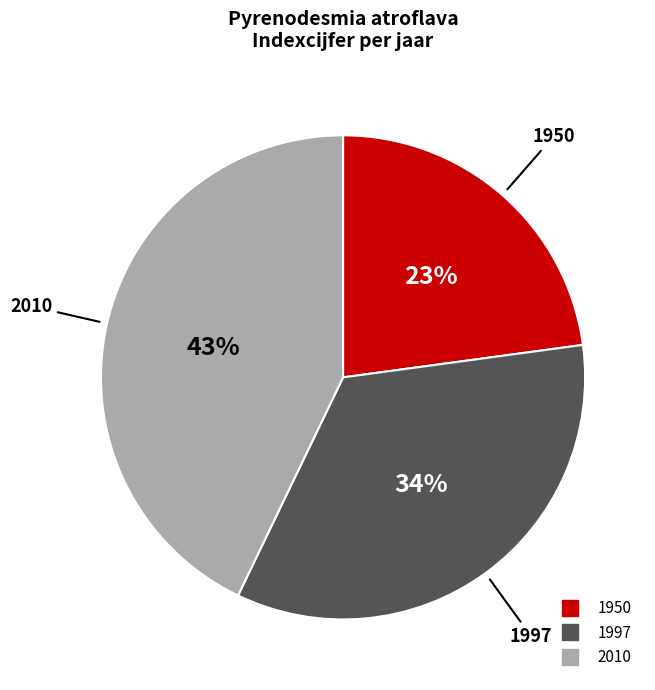

To the nearest percent, what is the combined percentage of 1997 and 2010?

77%